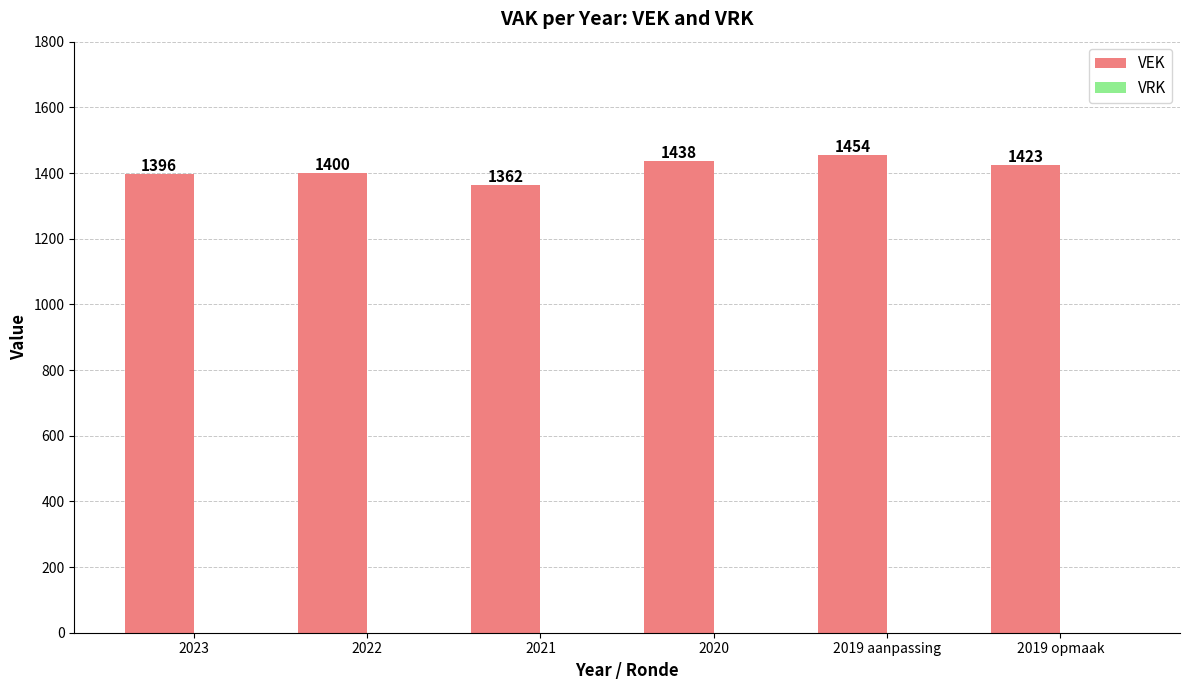

What is the greatest value displayed?

1454